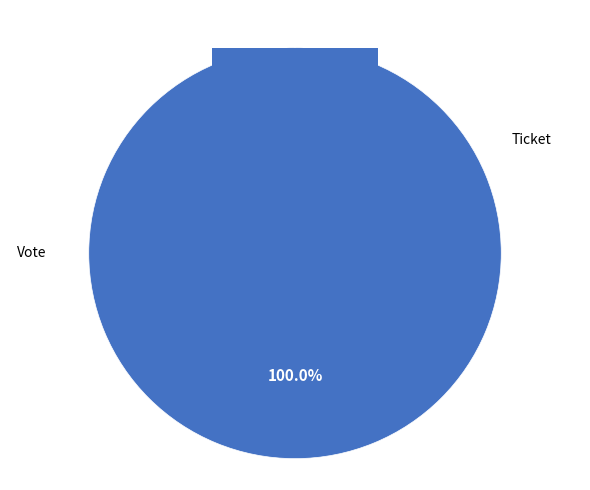

The Vote slice represents 89% of the pie. True or false?

False